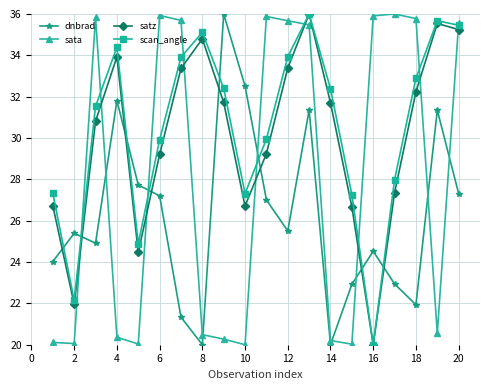

What is the value of the dnbrad point at the 2nd from the left?

25.4